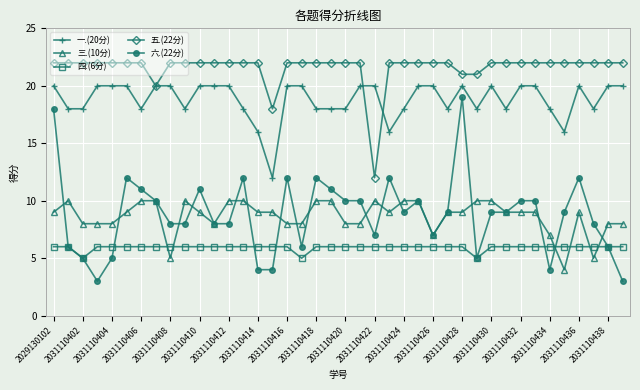

Rank the series by their maximum value, from highest to lowest.

五.(22分), 一.(20分), 六.(22分), 三.(10分), 四.(6分)